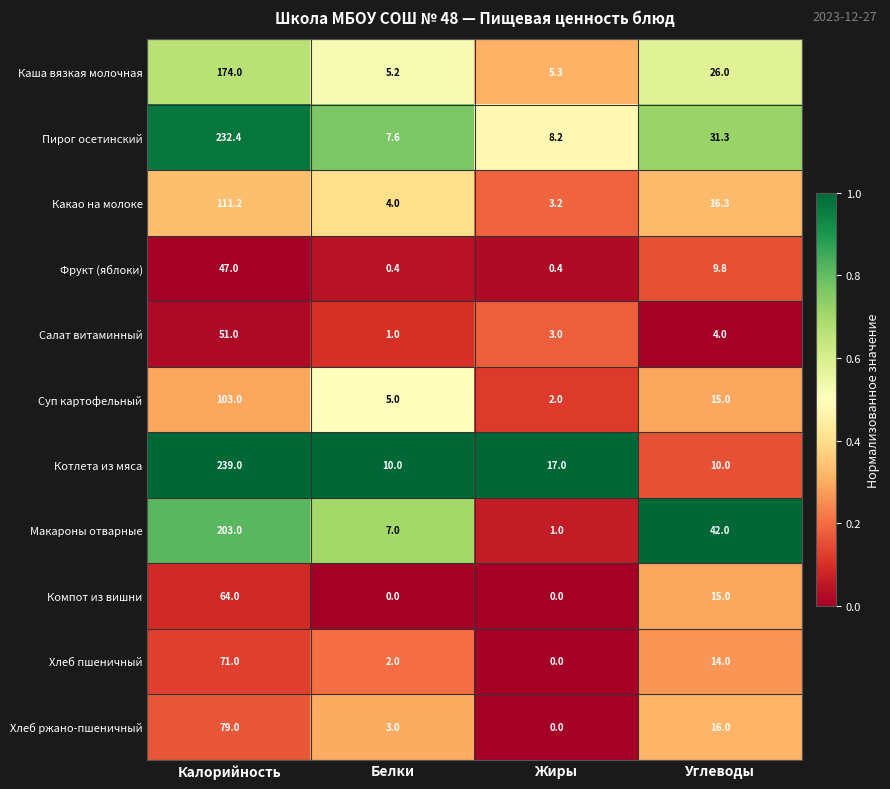

At which label does Каша вязкая молочная first exceed 26?

Калорийность